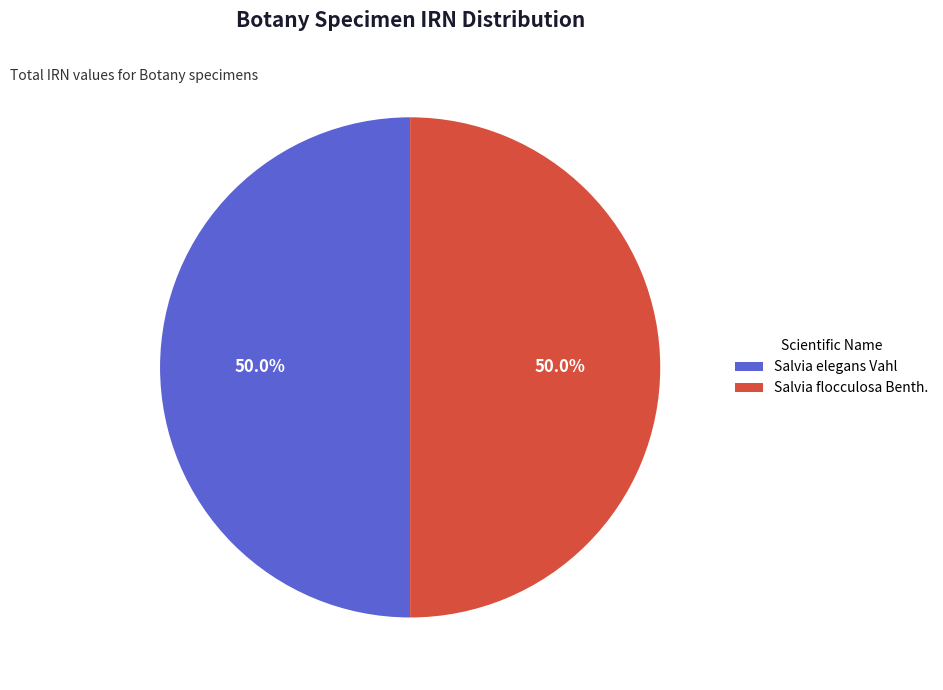

The Salvia flocculosa Benth. slice represents 50% of the pie. True or false?

True